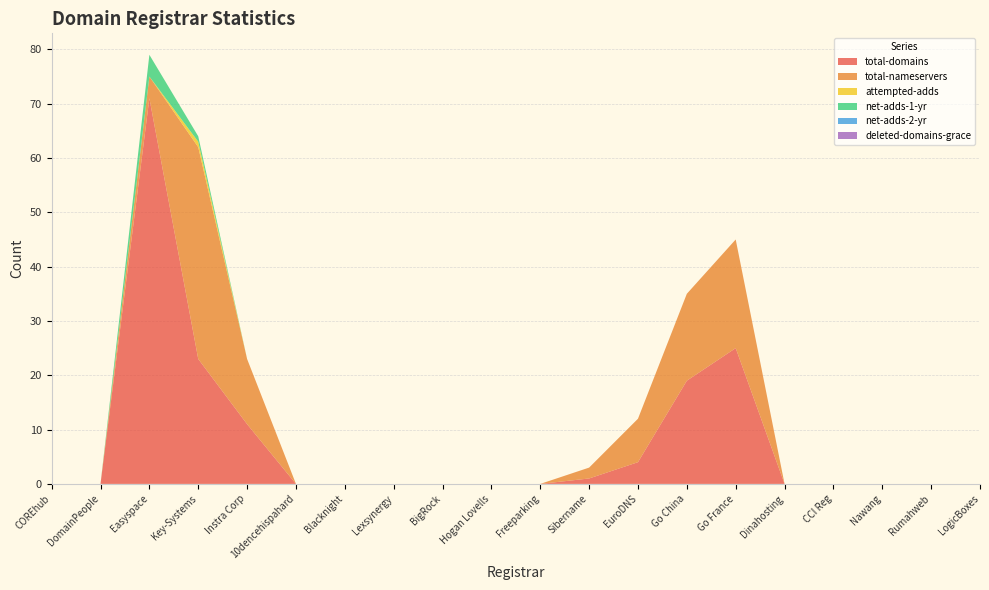

Reading left to right, what are all the values shown in this chart?

total-domains: 0	0	71	23	11	0	0	0	0	0	0	1	4	19	25	0	0	0	0	0
total-nameservers: 0	0	4	39	12	0	0	0	0	0	0	2	8	16	20	0	0	0	0	0
attempted-adds: 0	0	0	1	0	0	0	0	0	0	0	0	0	0	0	0	0	0	0	0
net-adds-1-yr: 0	0	4	1	0	0	0	0	0	0	0	0	0	0	0	0	0	0	0	0
net-adds-2-yr: 0	0	0	0	0	0	0	0	0	0	0	0	0	0	0	0	0	0	0	0
deleted-domains-grace: 0	0	0	0	0	0	0	0	0	0	0	0	0	0	0	0	0	0	0	0